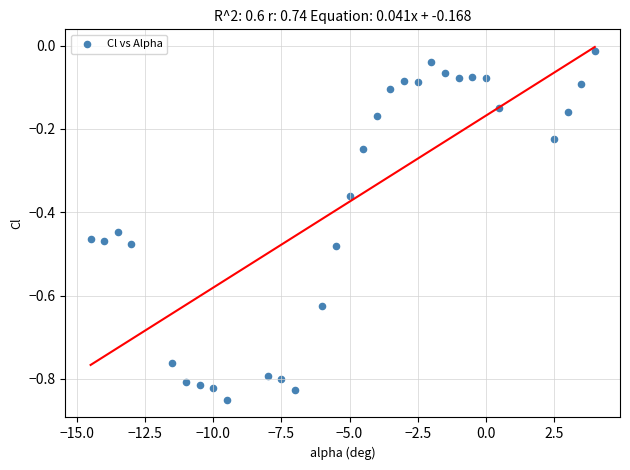

What is the range of Y values (max minus min)?

0.8